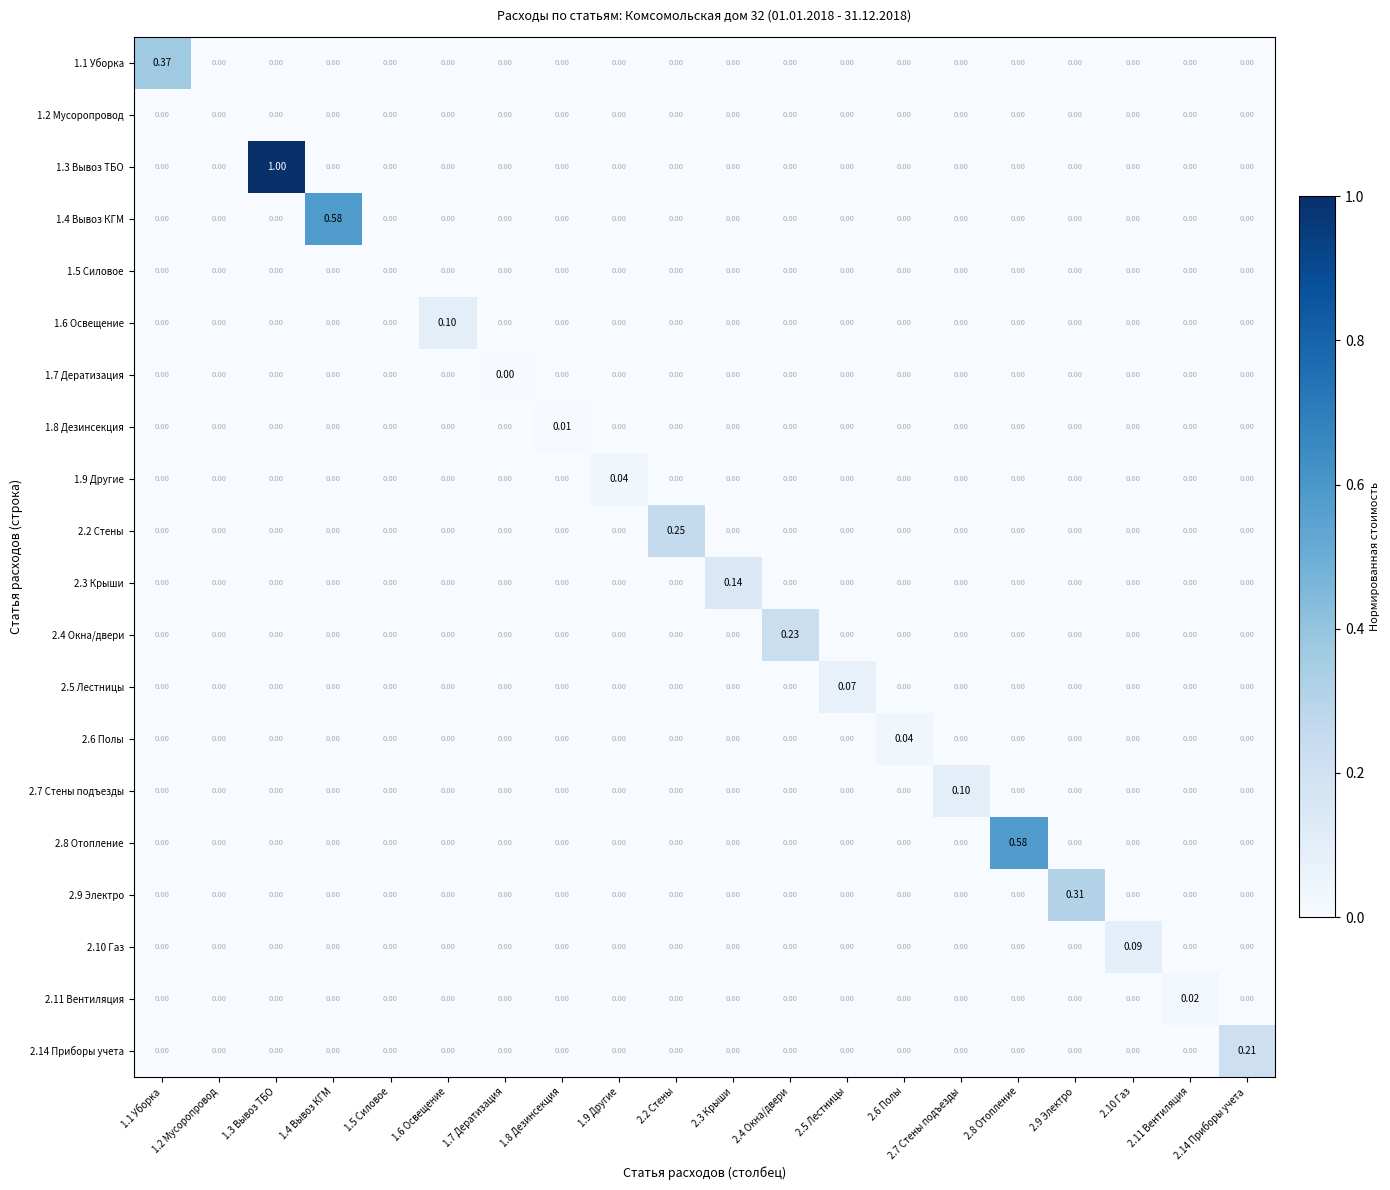

Count the number of categories in the chart.

20